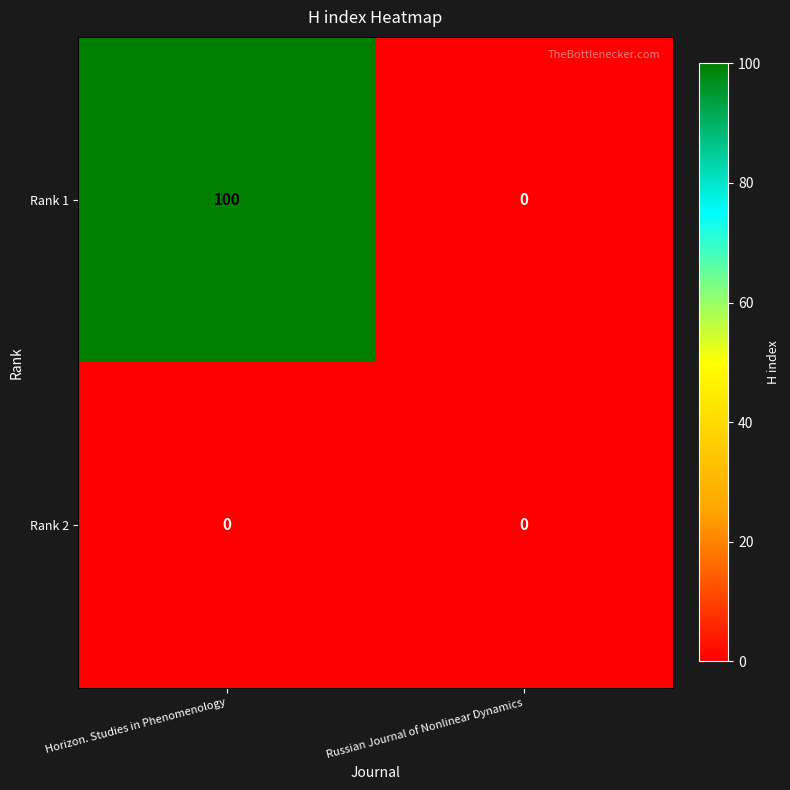

Is it true that Rank 1 equals 40 at Russian Journal of Nonlinear Dynamics?

False